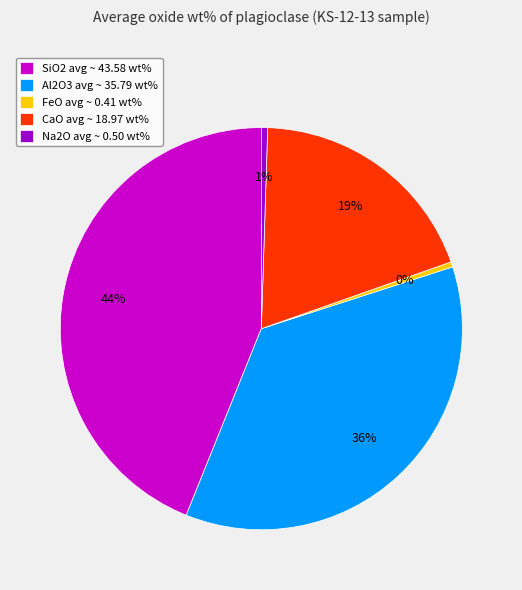

Does SiO2 represent more than half of the total?

No